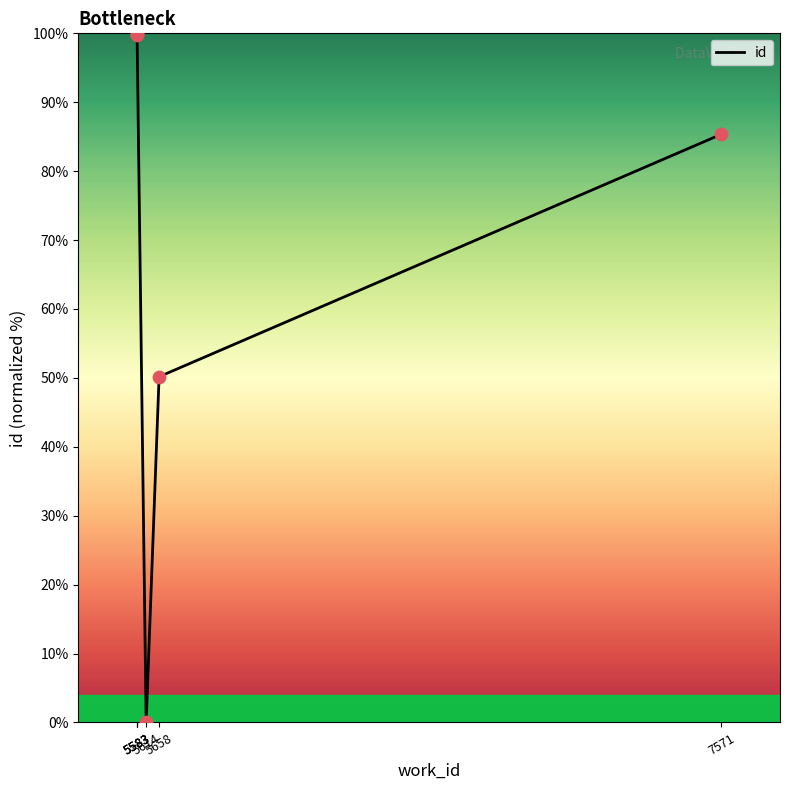

Between 5583 and 5658, which is larger?

5583